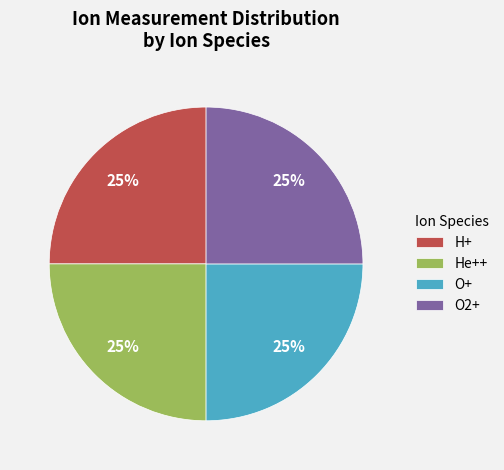

How many slices are in this pie chart?

4